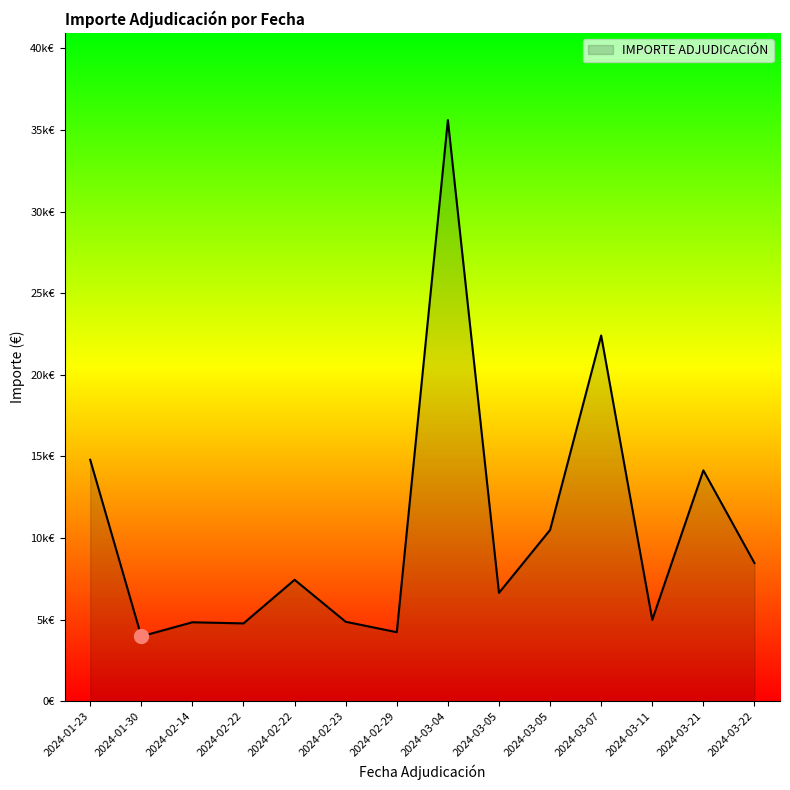

What is the ratio of the value at 2024-03-07 to the value at 2024-02-22?

4.7